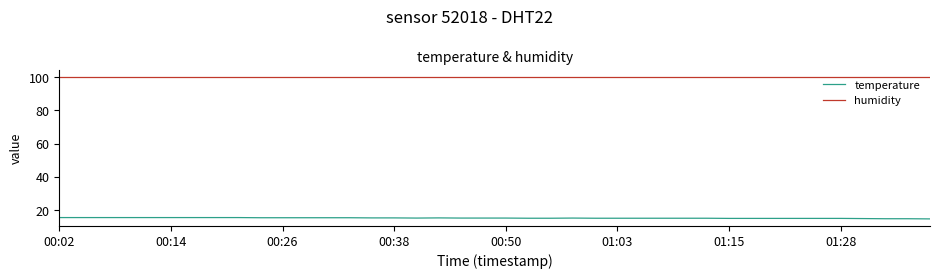

True or false: temperature and humidity cross at least once.

False